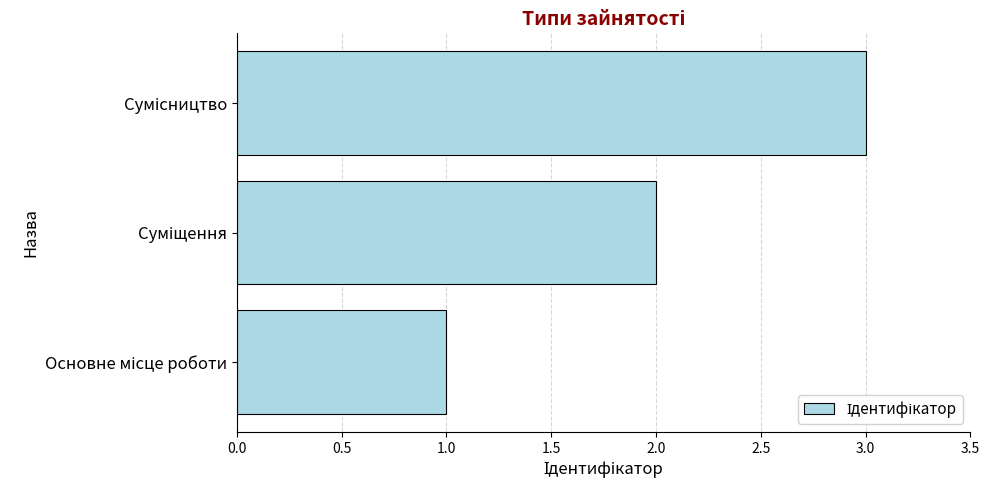

How many categories are shown in the chart?

3